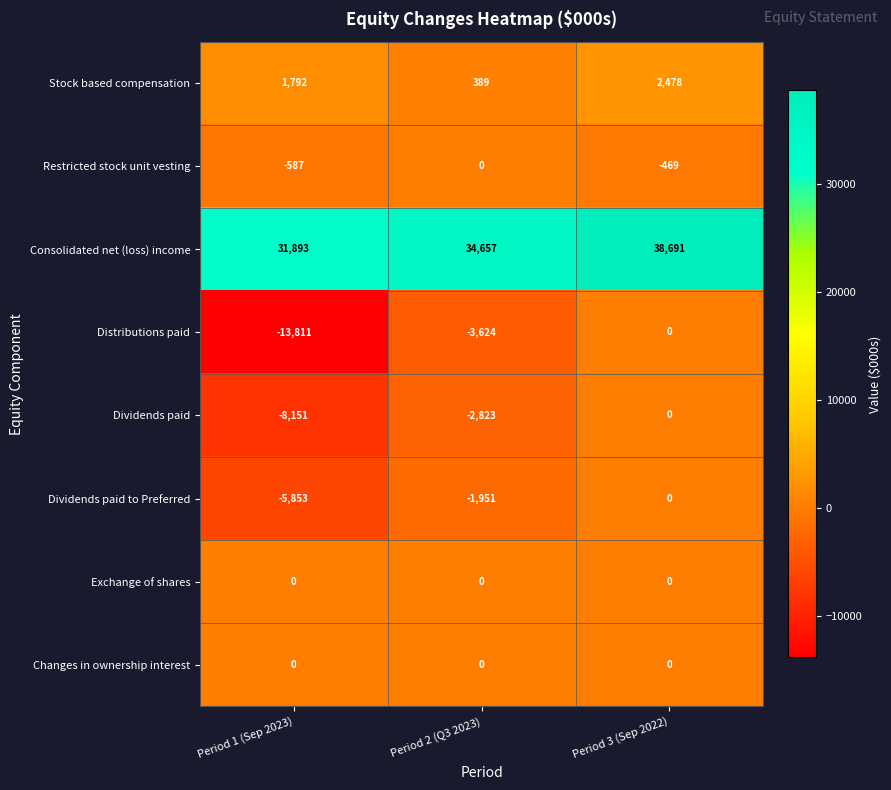

How many Dividends paid to Preferred values are between -5853 and 0?

3